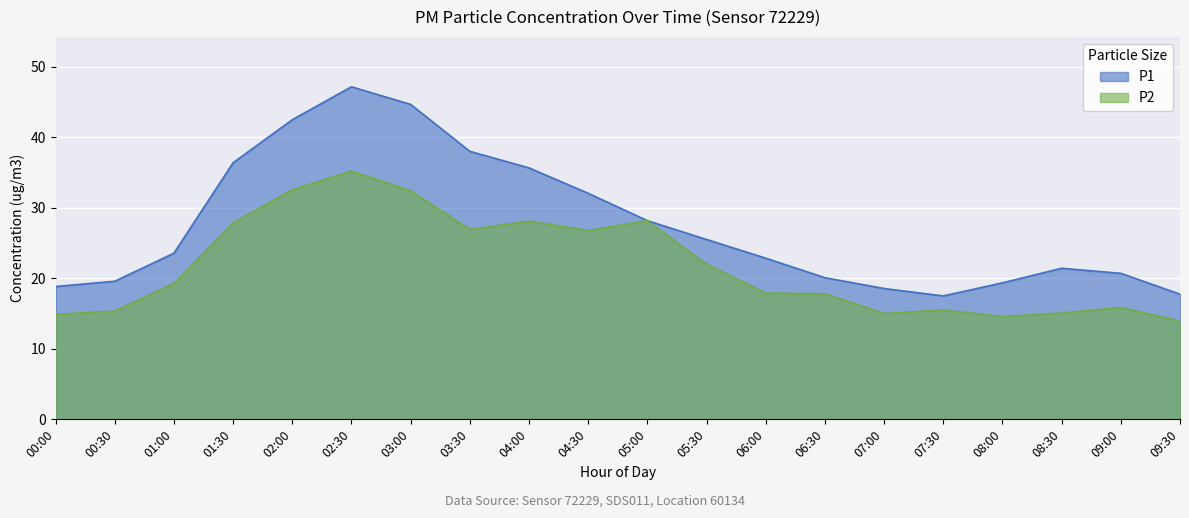

Which series has the widest spread of values?

P1